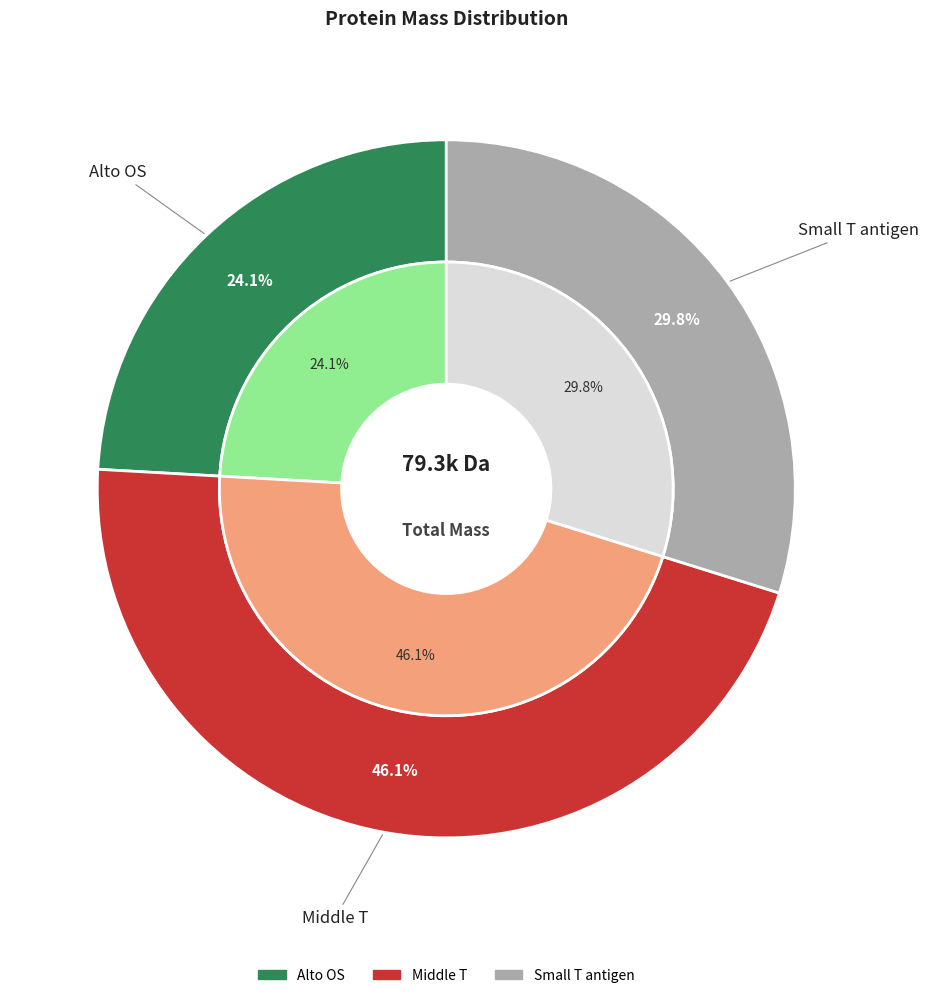

Do Small T antigen and Alto OS together represent more than half of the pie?

Yes